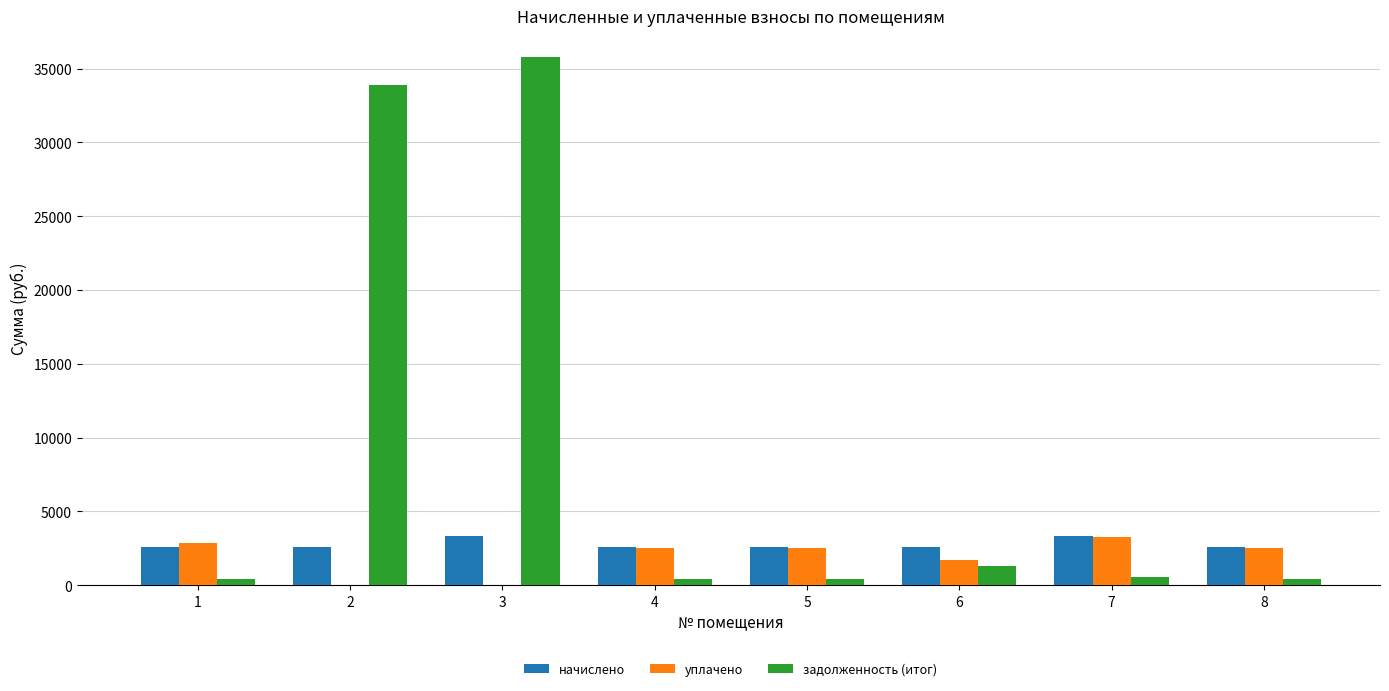

At which category is the sum across all series the highest?

3